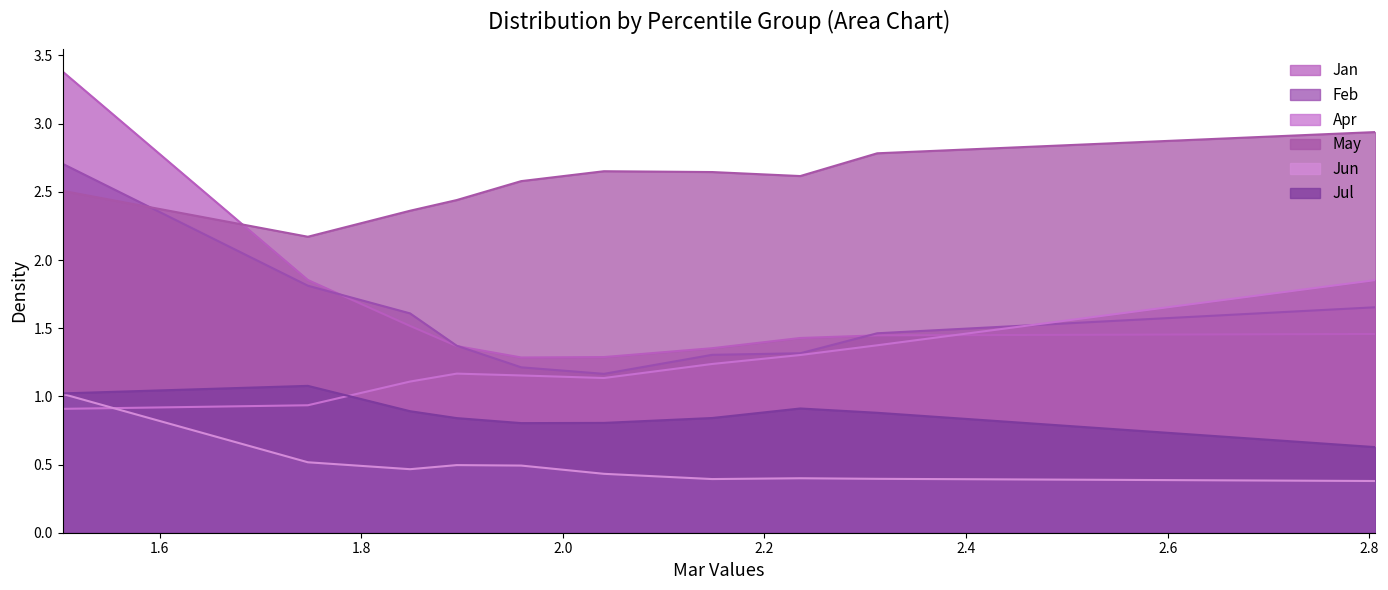

Which series ends up on top after the final intersection of Feb and Apr?

Apr